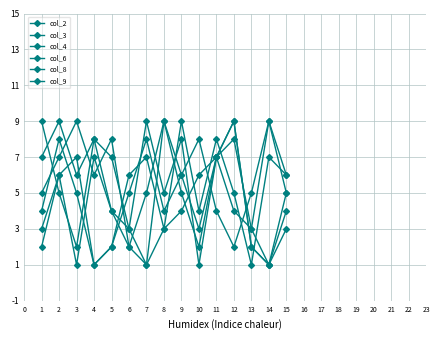

How many interior local peaks does the col_2 series have?

3